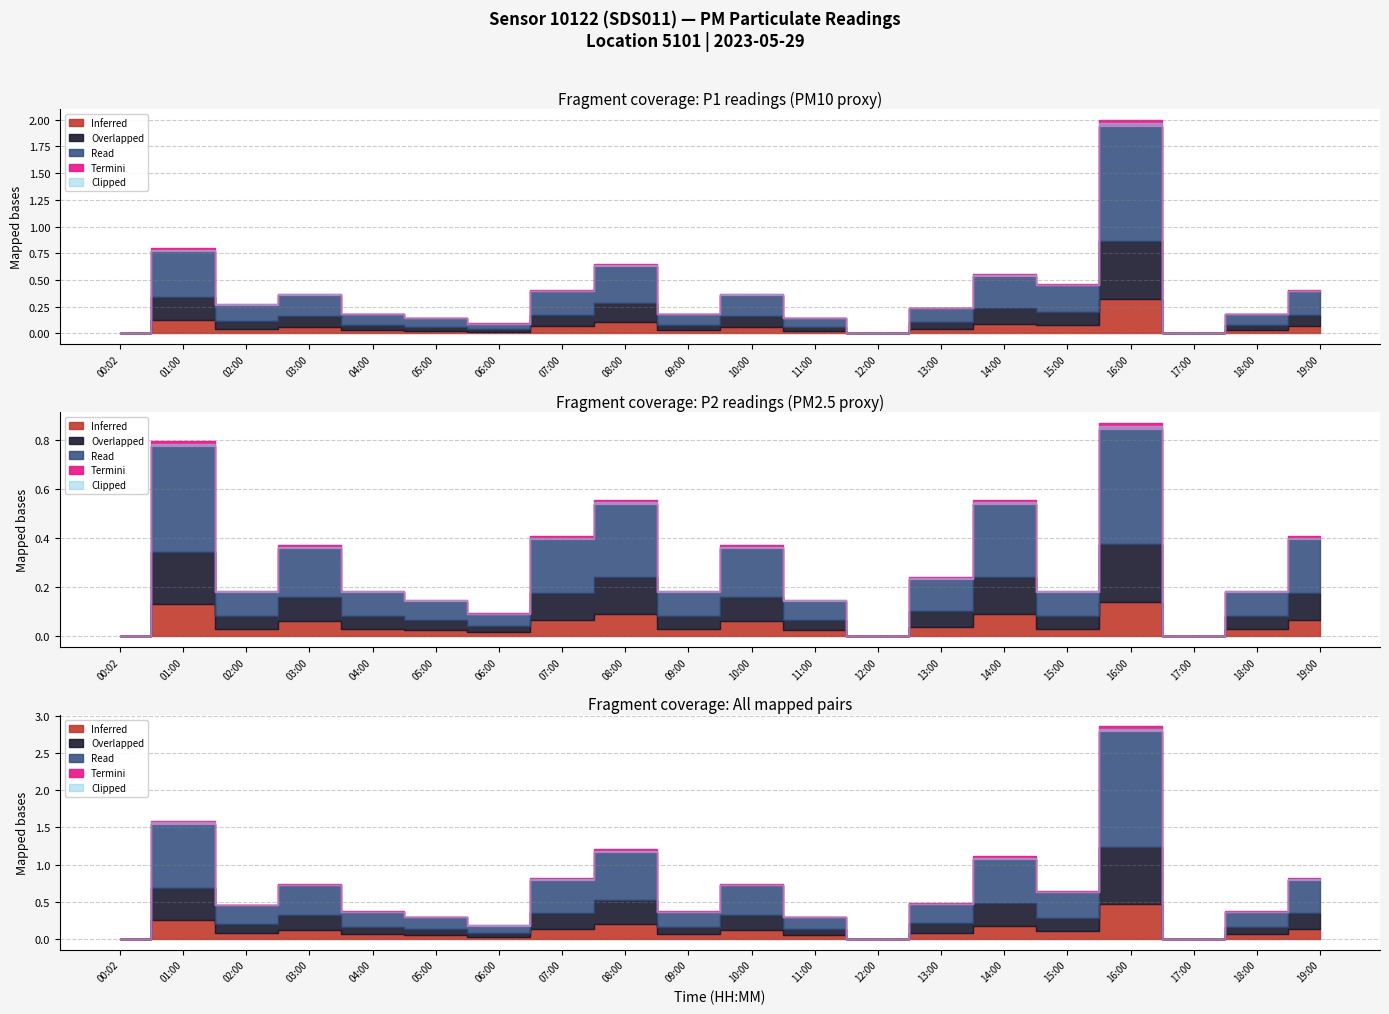

What is the difference between the maximum and minimum values in the P1 series?

1.1